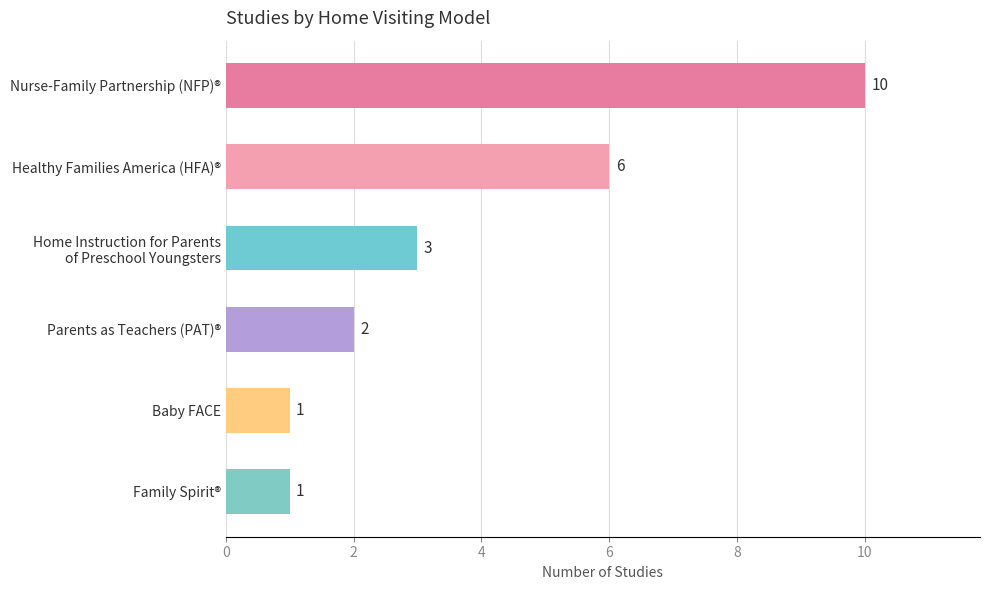

What is the minimum value shown in the chart?

1